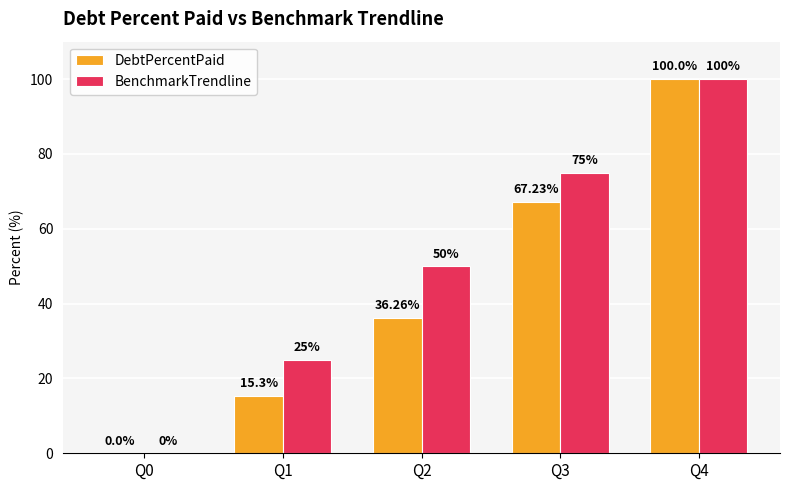

At which category is the sum across all series the highest?

Q4